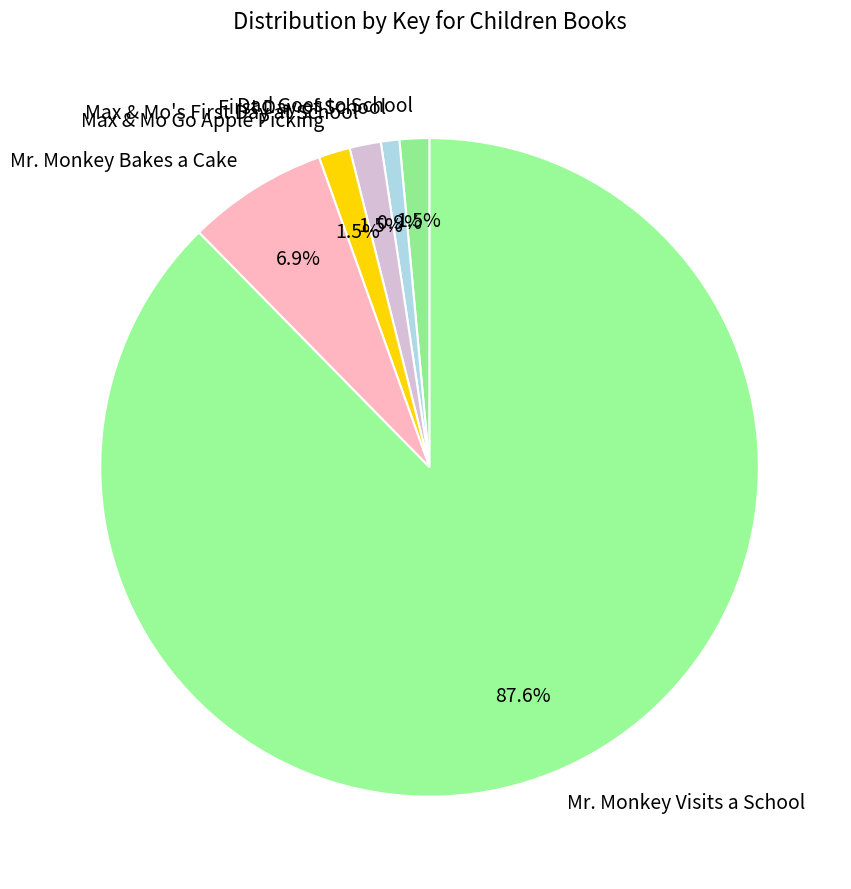

Which category has the biggest portion of the pie?

Mr. Monkey Visits a School